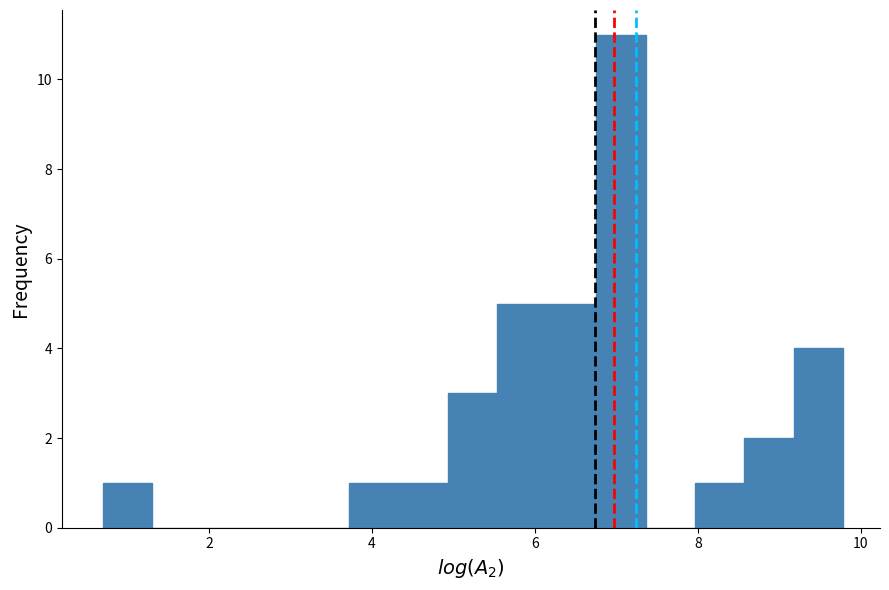

Around what value on the x-axis is the tallest bar? Give the approximate position of its centre, as read against the axis.

7.0